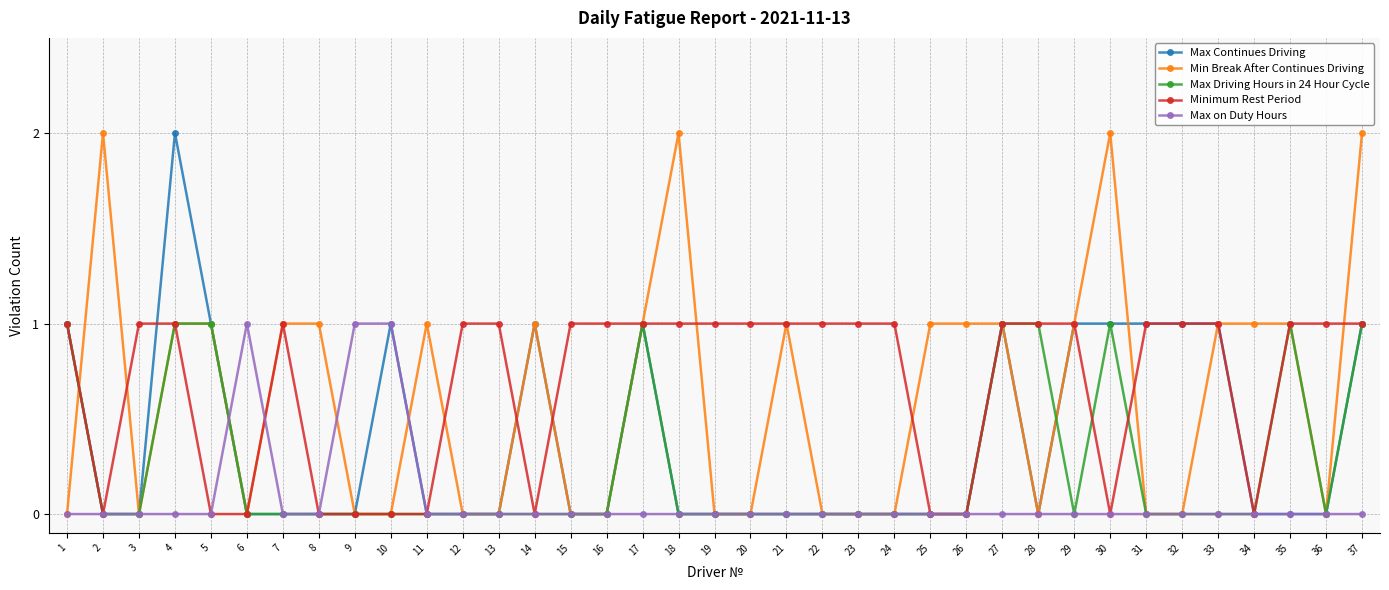

What is the value of the Max Continues Driving point at the 4th from the left?

2